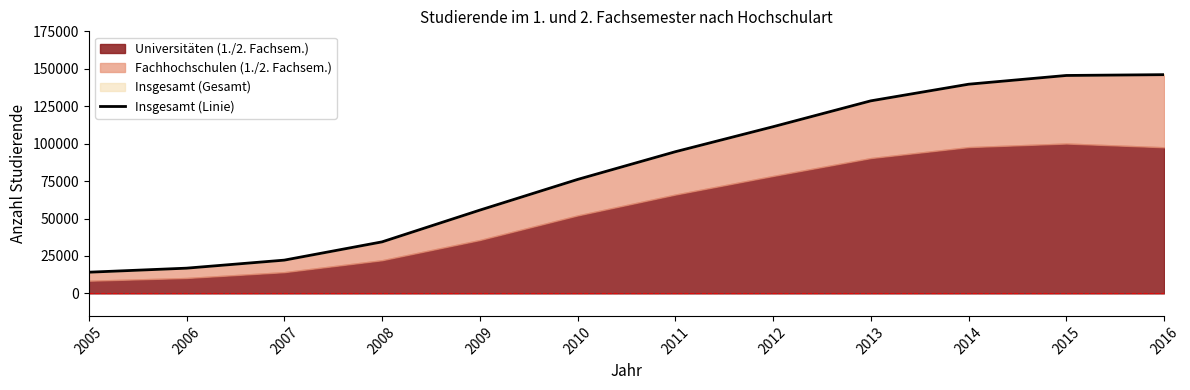

Reading left to right, list all the values displayed in this chart.

14174	16872	22237	34427	55620	76107	94616	111311	128592	139691	145534	146073